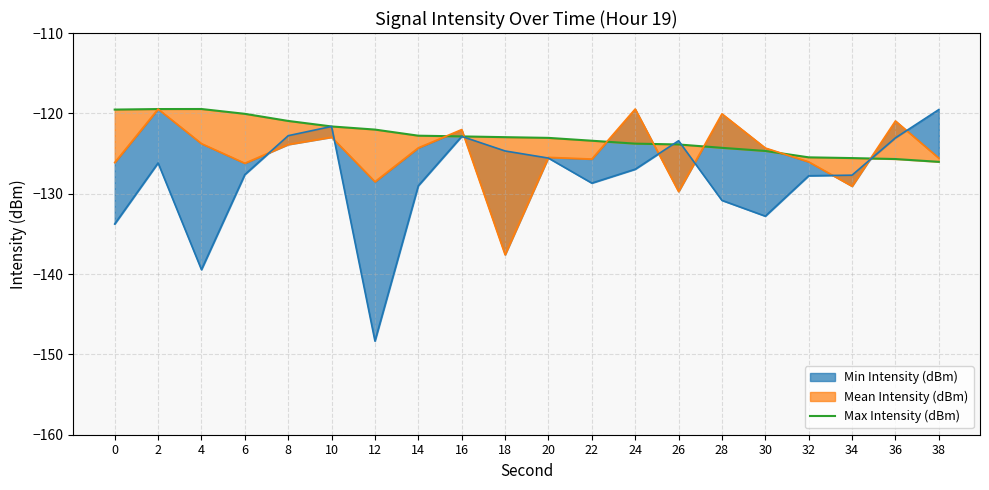

What is the value of the 14th point from the left?

-123.9